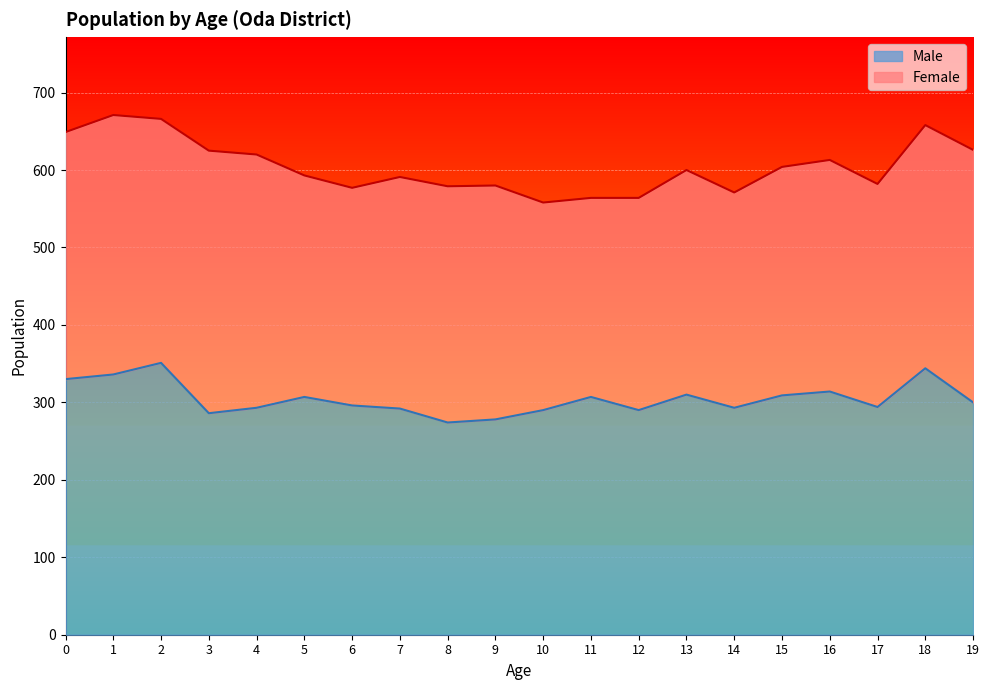

Reading left to right, transcribe all the data shown in this chart.

330	336	351	286	293	307	296	292	274	278	290	307	290	310	293	309	314	294	344	300